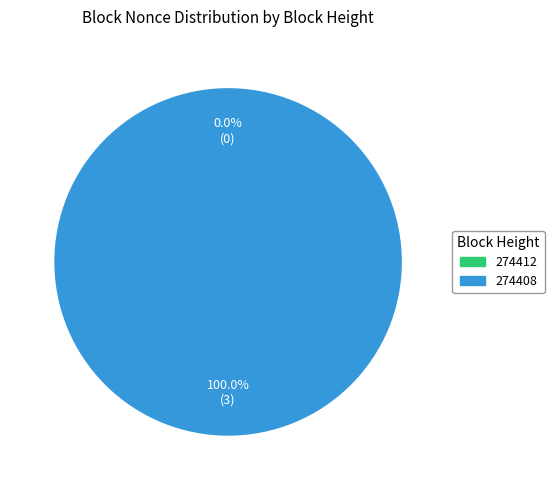

To the nearest percent, what is the average slice percentage?

50%